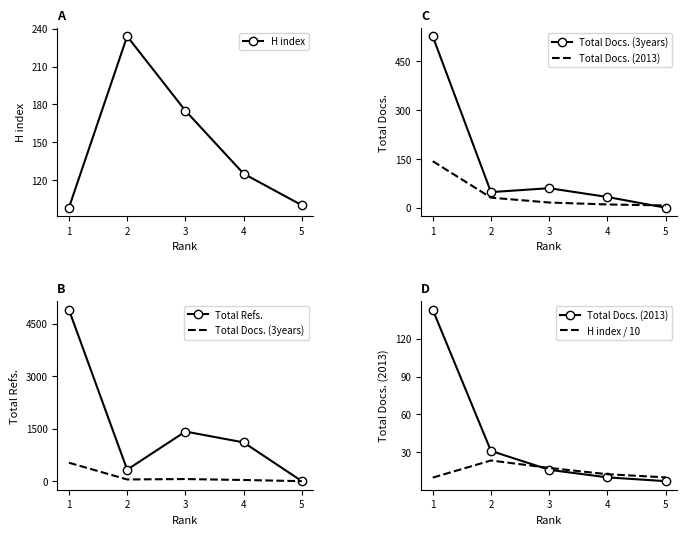

Rank the series at 5 from lowest to highest value.

Total Docs. (3years), Total Refs., Total Docs. (2013), H index / 10, H index